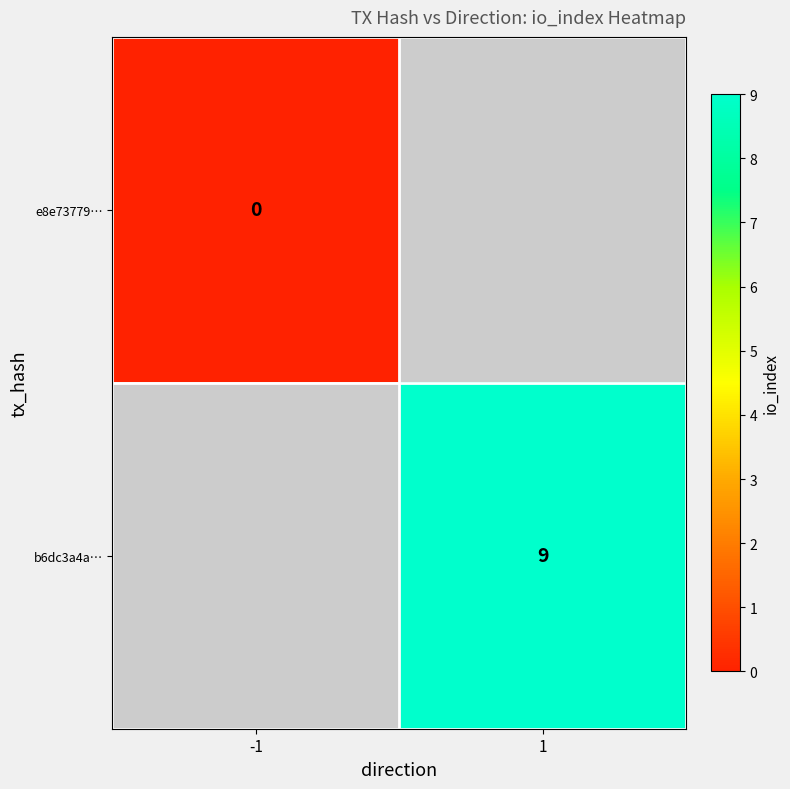

Is the value of b6dc3a4a… at 1 greater than the value of e8e73779… at -1?

Yes